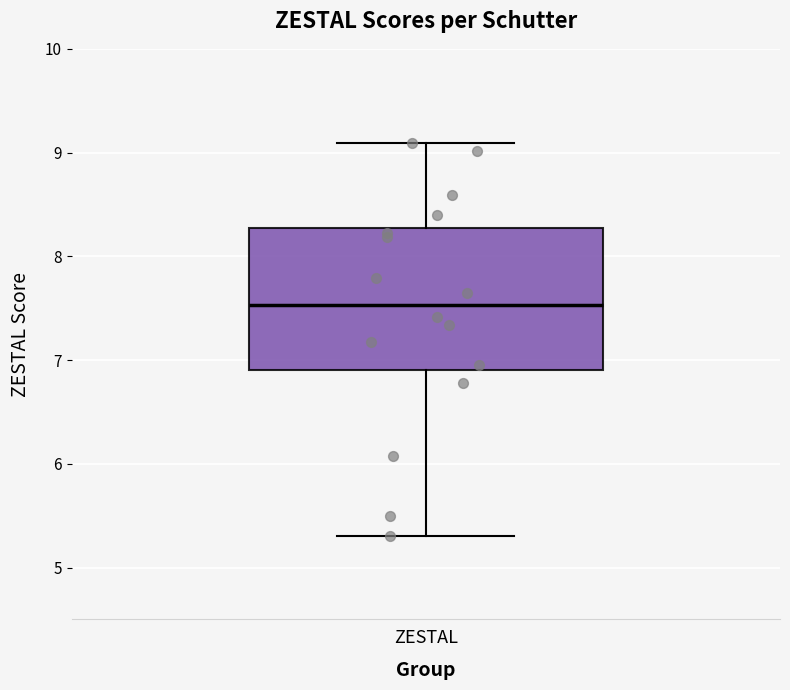

Where does the upper whisker of the box for ZESTAL end on the y-axis? The values are not printed on the chart, so give them approximately, as read against the axis.

9.1